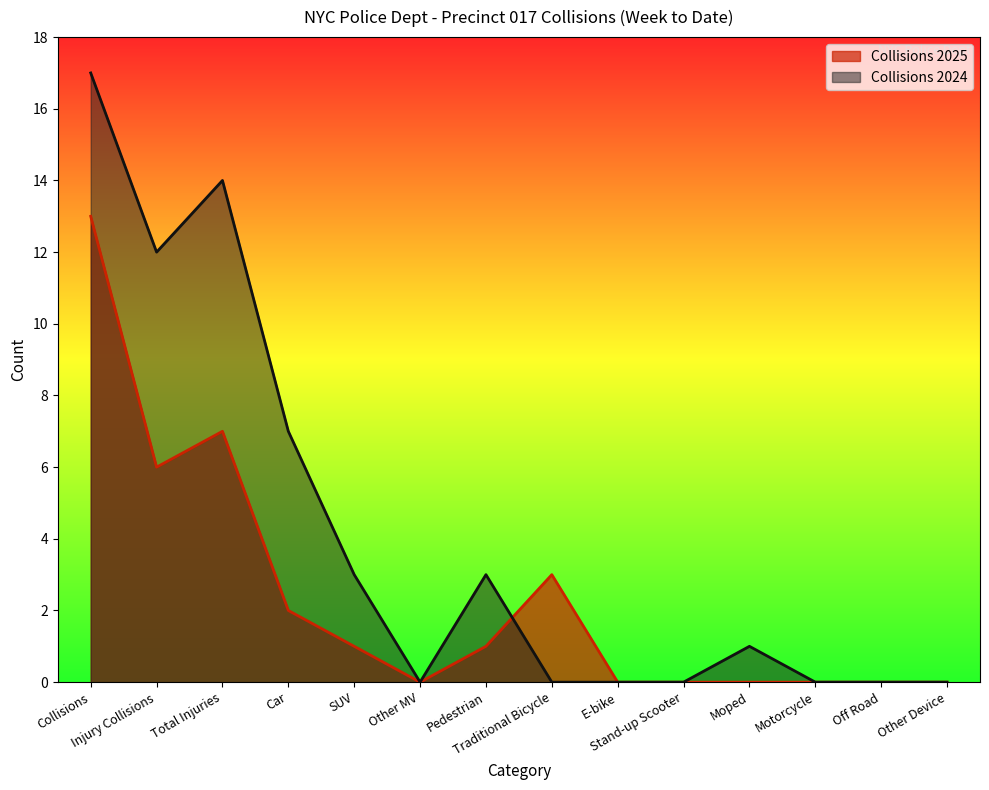

The Collisions 2024 series shows -8 at Off Road. True or false?

False